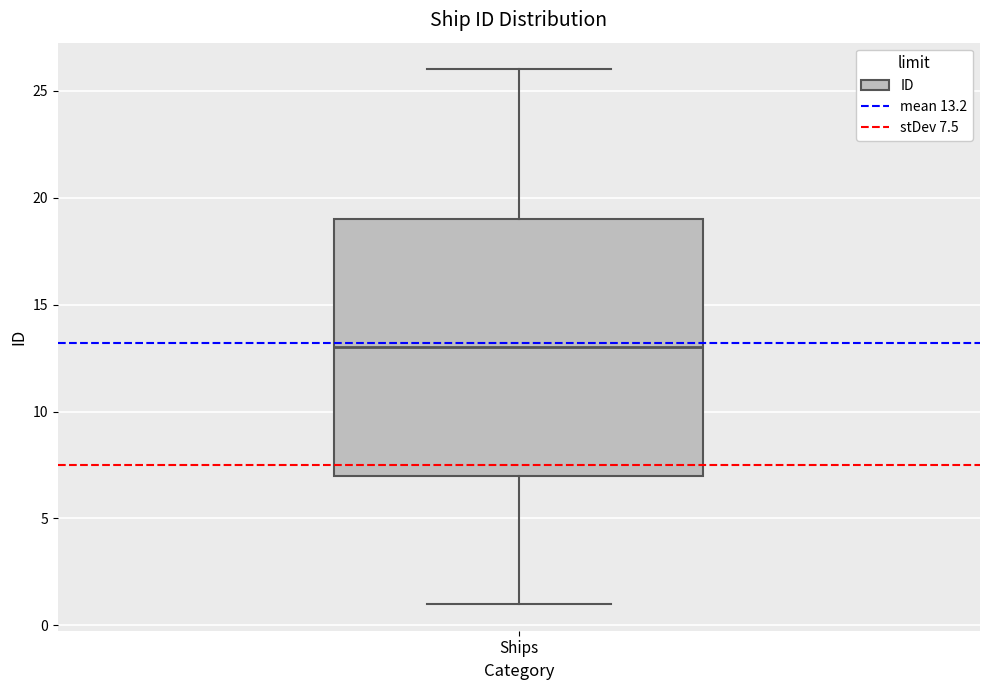

Where is the upper edge of the box for Ships on the y-axis? The values are not printed on the chart, so give them approximately, as read against the axis.

19